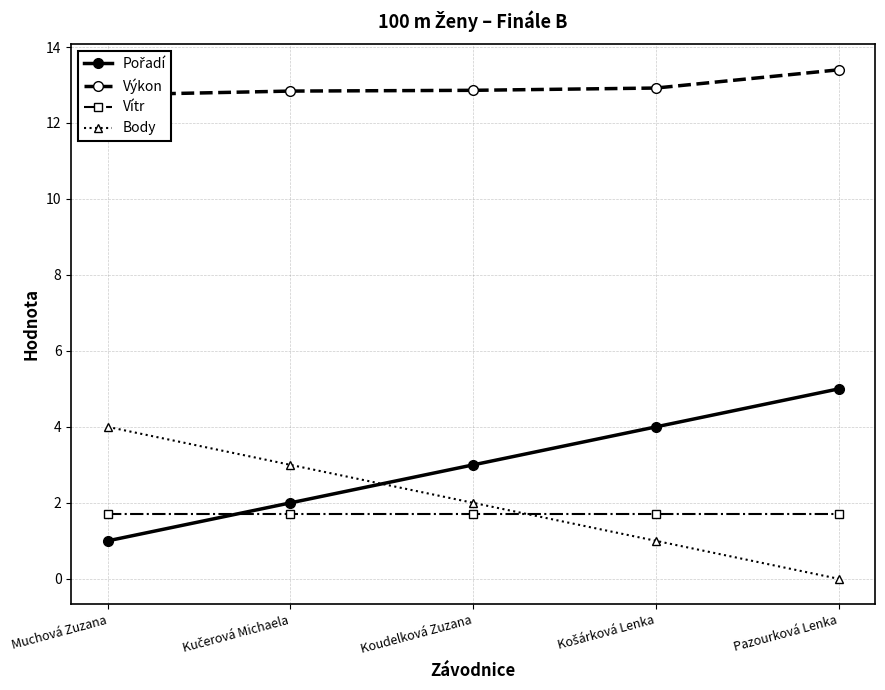

At how many categories does at least one series exceed 8?

5